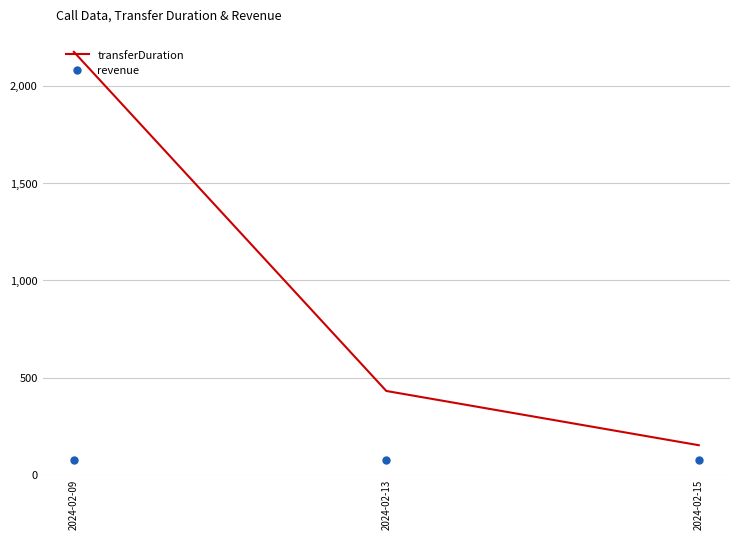

What is the sum of all revenue values?

234